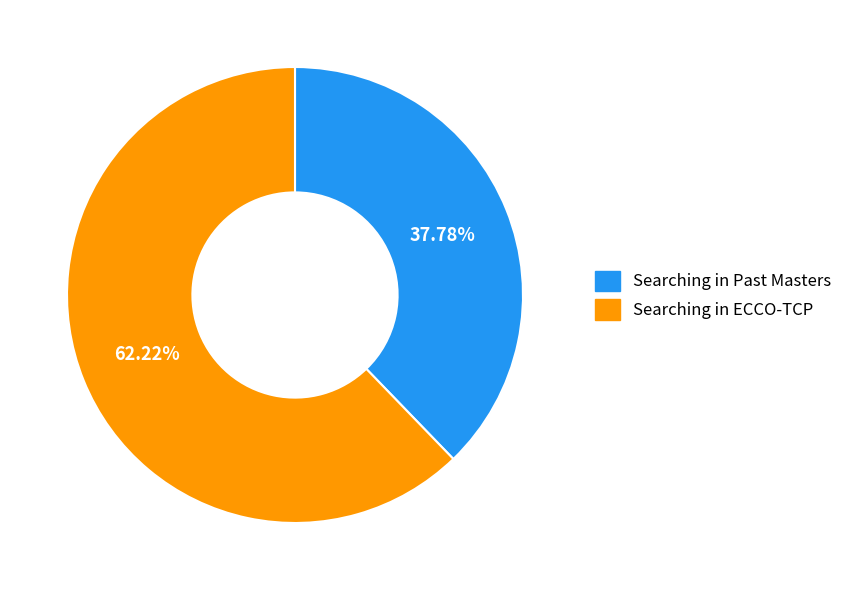

What percentage do Searching in ECCO-TCP and Searching in Past Masters together represent?

100.0%